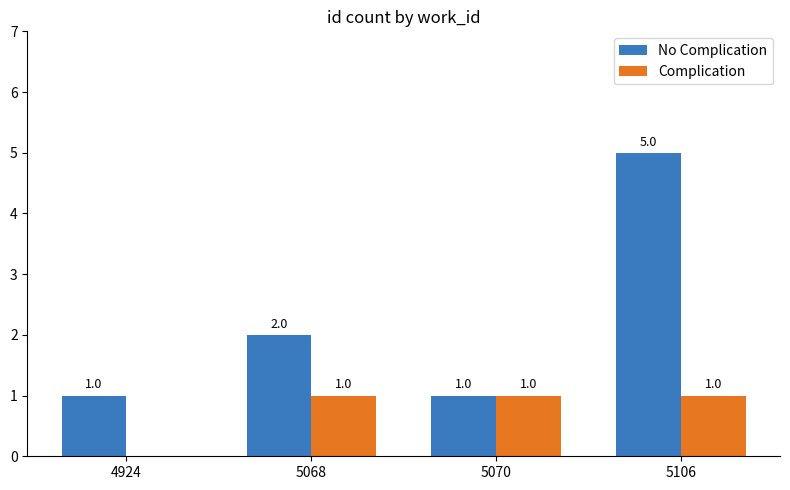

Where is Complication nearest to the value 0?

4924